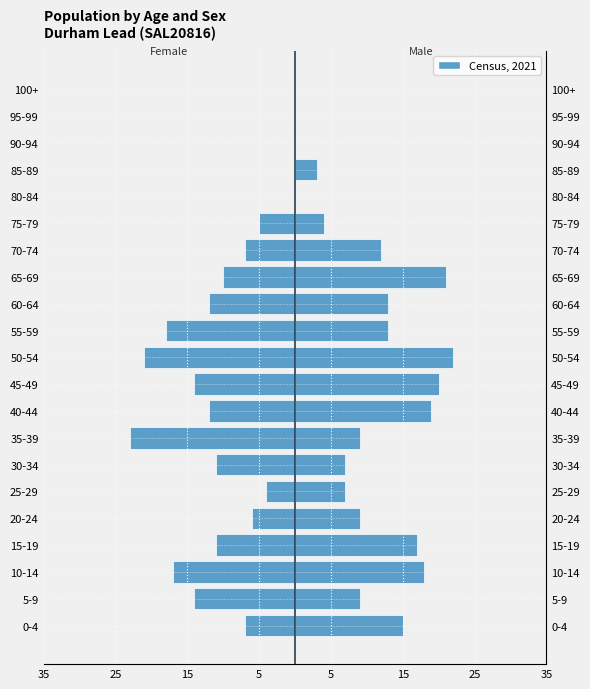

True or false: Males has a value of 2 at 25-29.

False